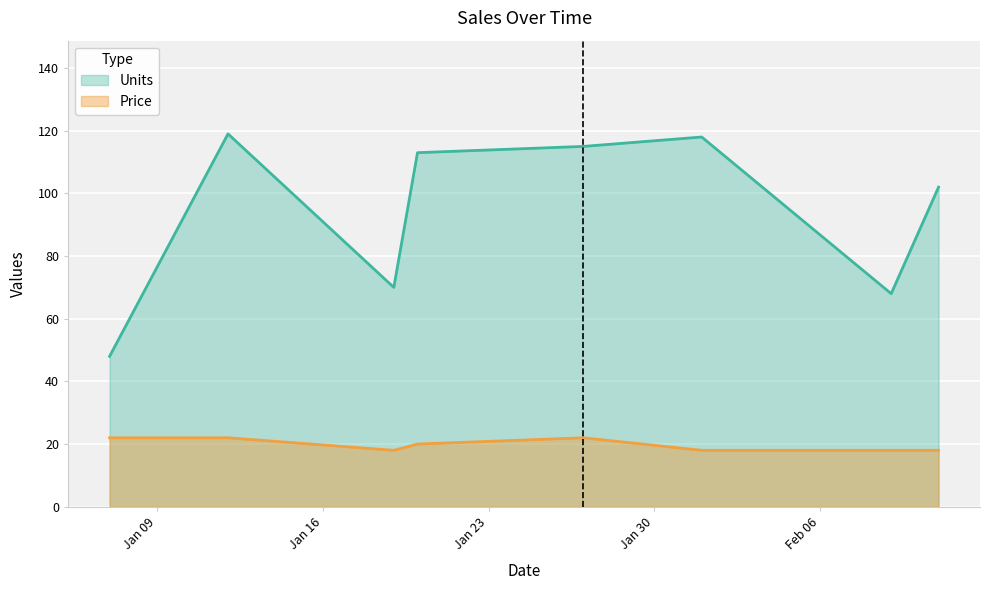

At which category is the sum across all series the highest?

1996-01-12